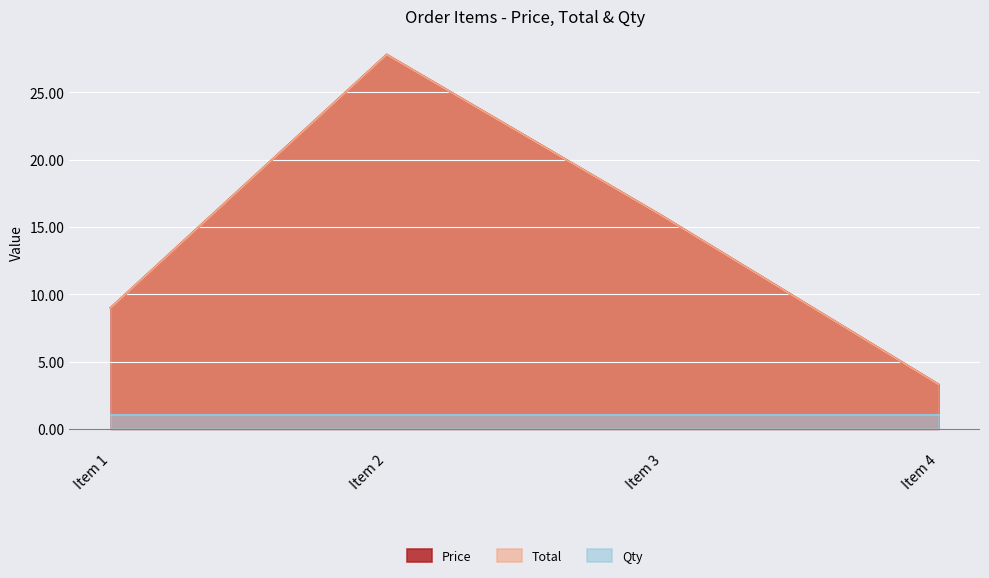

At which category does Total reach its first local peak?

Item 2